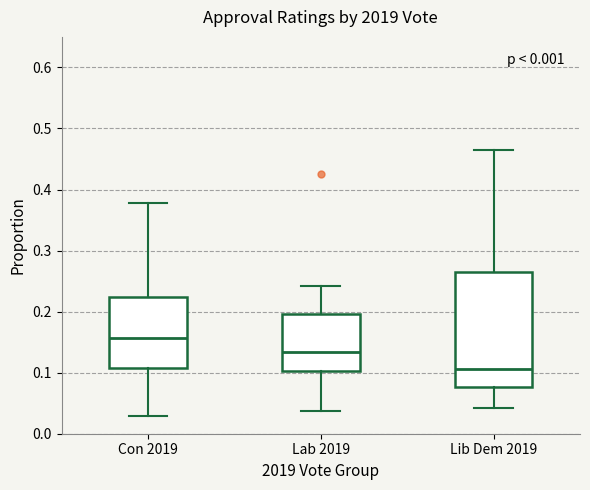

Reading left to right, read every box against the y-axis: the position of its median line, the range the box covers, and the ends of its whiskers. The values are not printed on the chart, so give them approximately, as read against the axis.

Con 2019: median 0.16, box 0.11 to 0.22, whiskers 0.03 to 0.38
Lab 2019: median 0.13, box 0.10 to 0.20, whiskers 0.04 to 0.24
Lib Dem 2019: median 0.11, box 0.08 to 0.27, whiskers 0.04 to 0.46